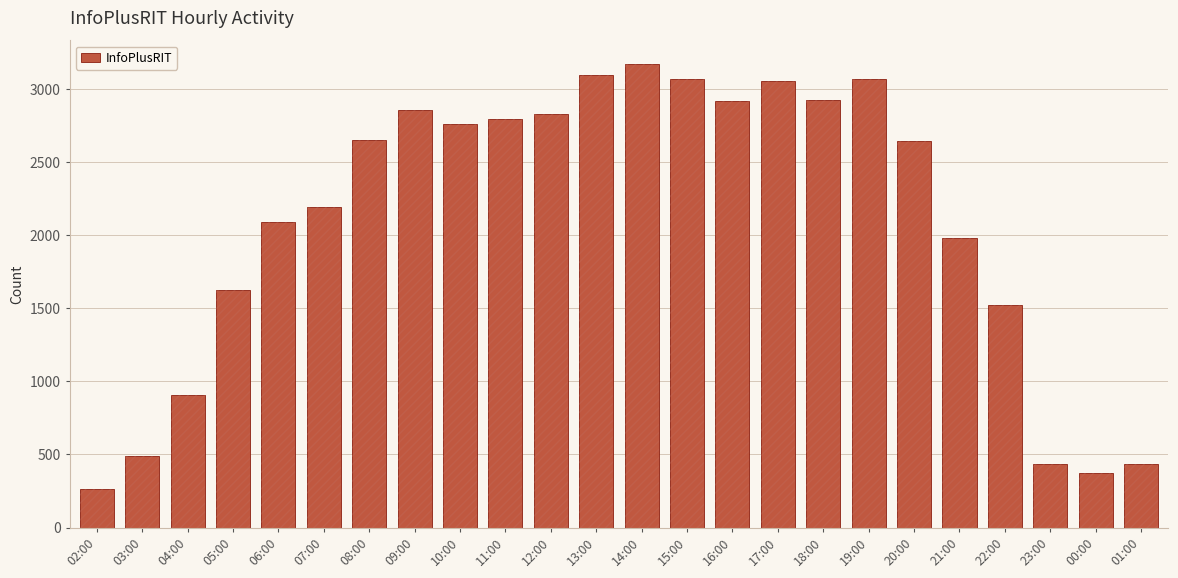

List the labels in order of value, smallest first.

02:00, 00:00, 01:00, 23:00, 03:00, 04:00, 22:00, 05:00, 21:00, 06:00, 07:00, 20:00, 08:00, 10:00, 11:00, 12:00, 09:00, 16:00, 18:00, 17:00, 19:00, 15:00, 13:00, 14:00